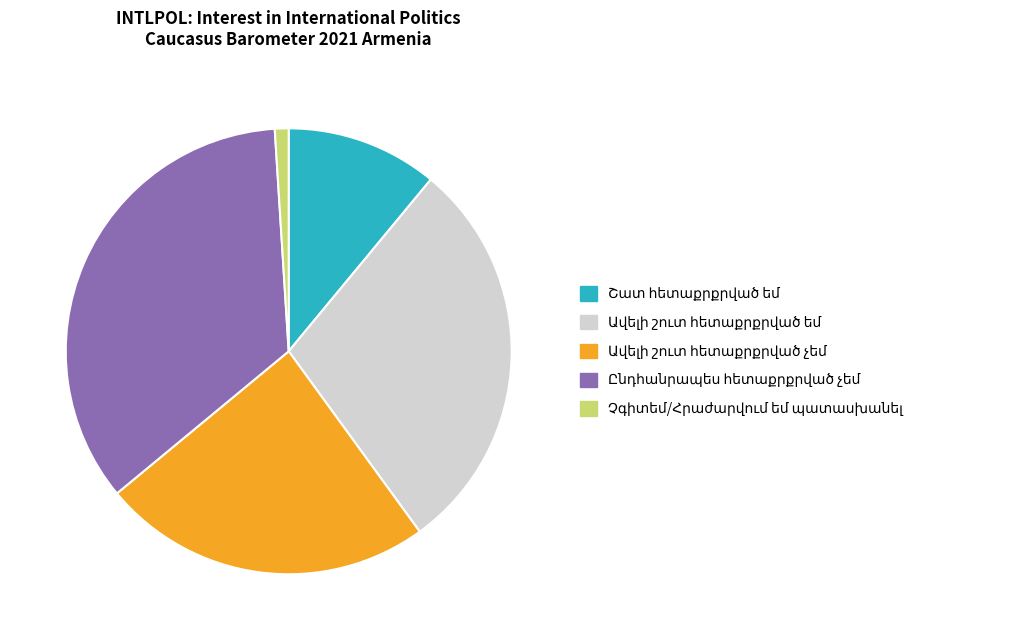

Does any single category account for the majority?

No